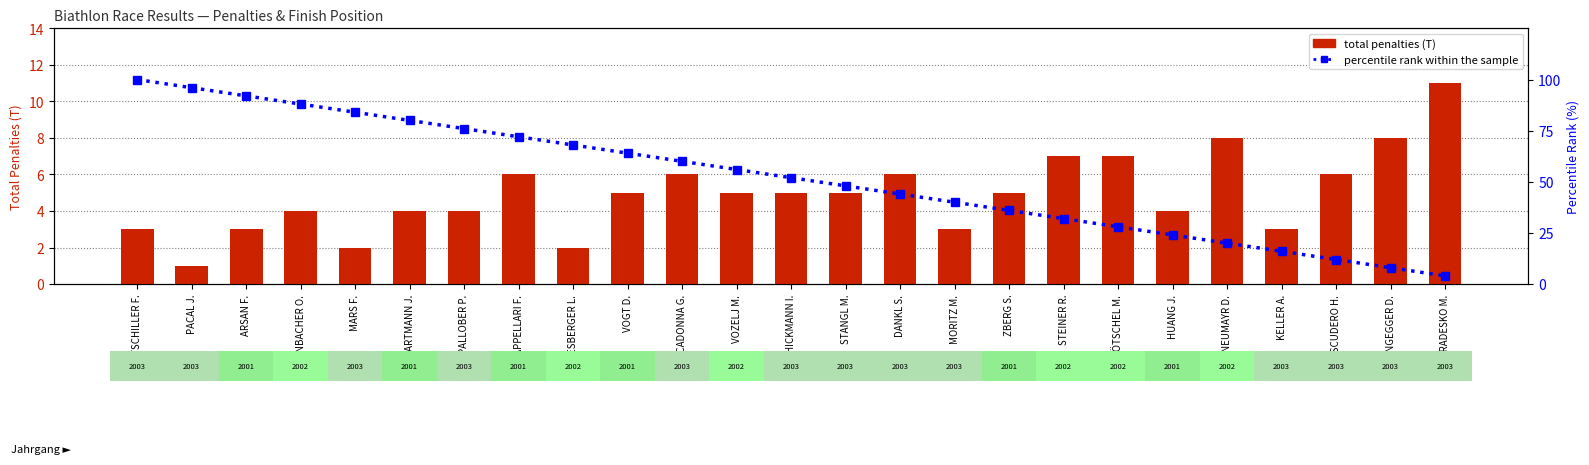

What is the total value across all series at VOGT D.?

69